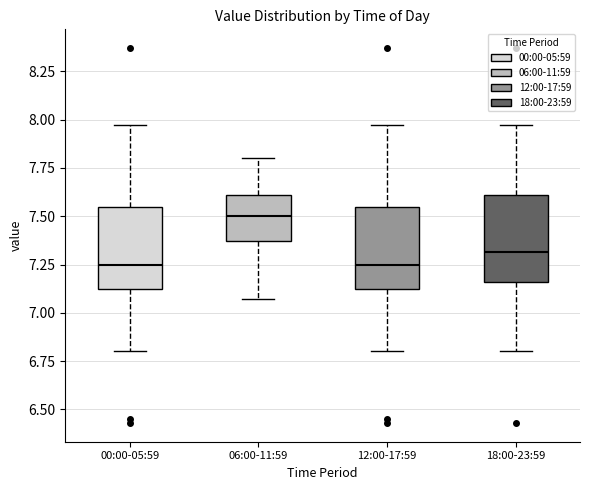

Reading left to right, transcribe this box plot: for each box, give where its median line is, the range the box spans, and where its two whiskers end, as read against the y-axis. The values are not printed on the chart, so give them approximately, as read against the axis.

00:00-05:59: median 7.25, box 7.10 to 7.55, whiskers 6.80 to 7.95
06:00-11:59: median 7.50, box 7.35 to 7.60, whiskers 7.05 to 7.80
12:00-17:59: median 7.25, box 7.10 to 7.55, whiskers 6.80 to 7.95
18:00-23:59: median 7.30, box 7.15 to 7.60, whiskers 6.80 to 7.95